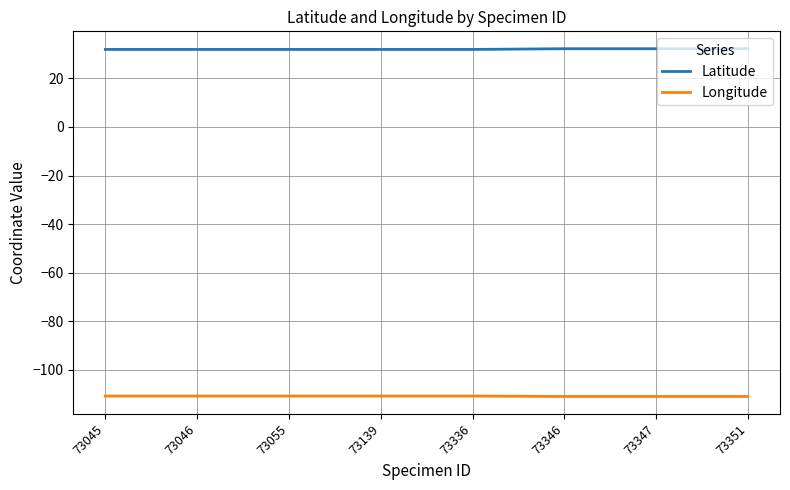

How many lines are shown in the chart?

2